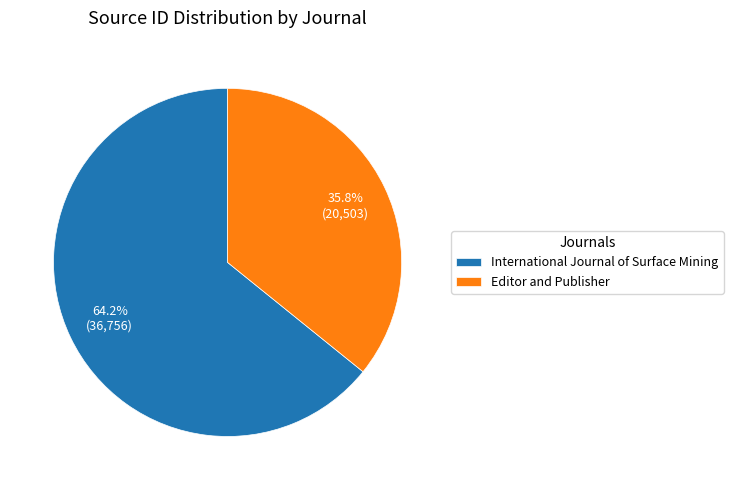

Between International Journal of Surface Mining and Editor and Publisher, which is larger?

International Journal of Surface Mining